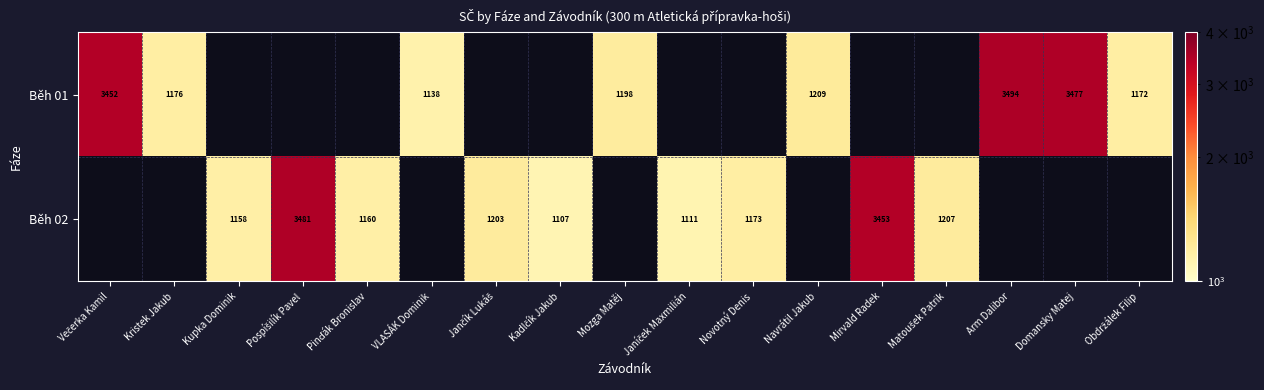

Is it true that Běh 01 equals 3477 at Domansky Matej?

True